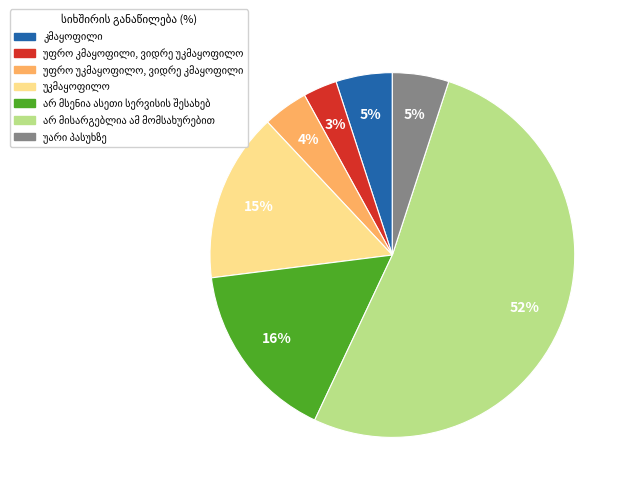

To the nearest percent, what is the difference between the largest and smallest slice percentages?

49%